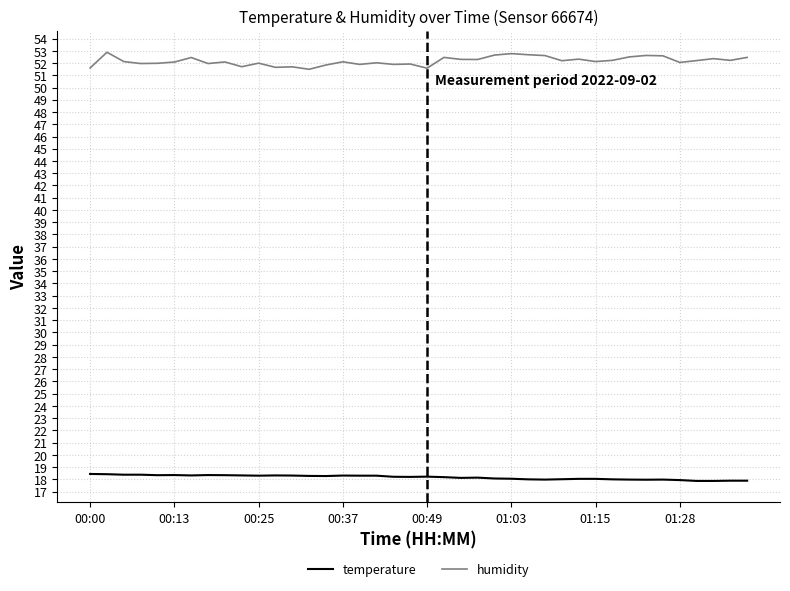

What is the difference between the maximum and minimum values in the humidity series?

1.4